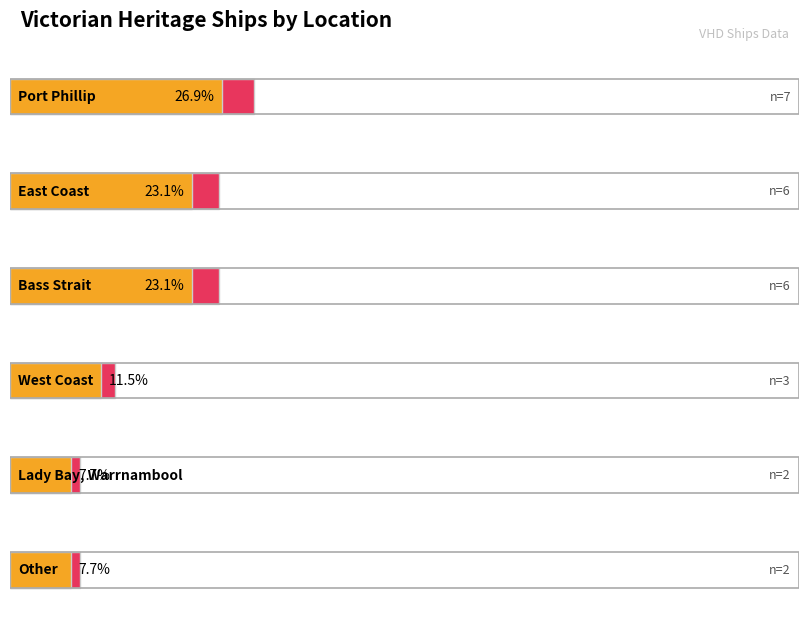

What is the value of the 2nd bar from the left?

6